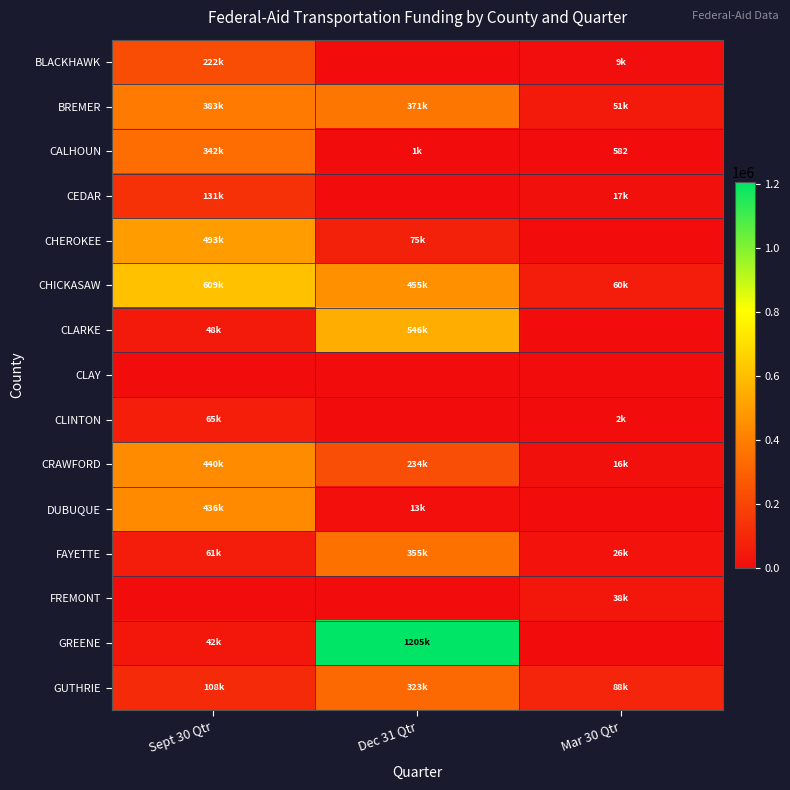

At which label does FAYETTE reach its peak?

Dec 31 Qtr